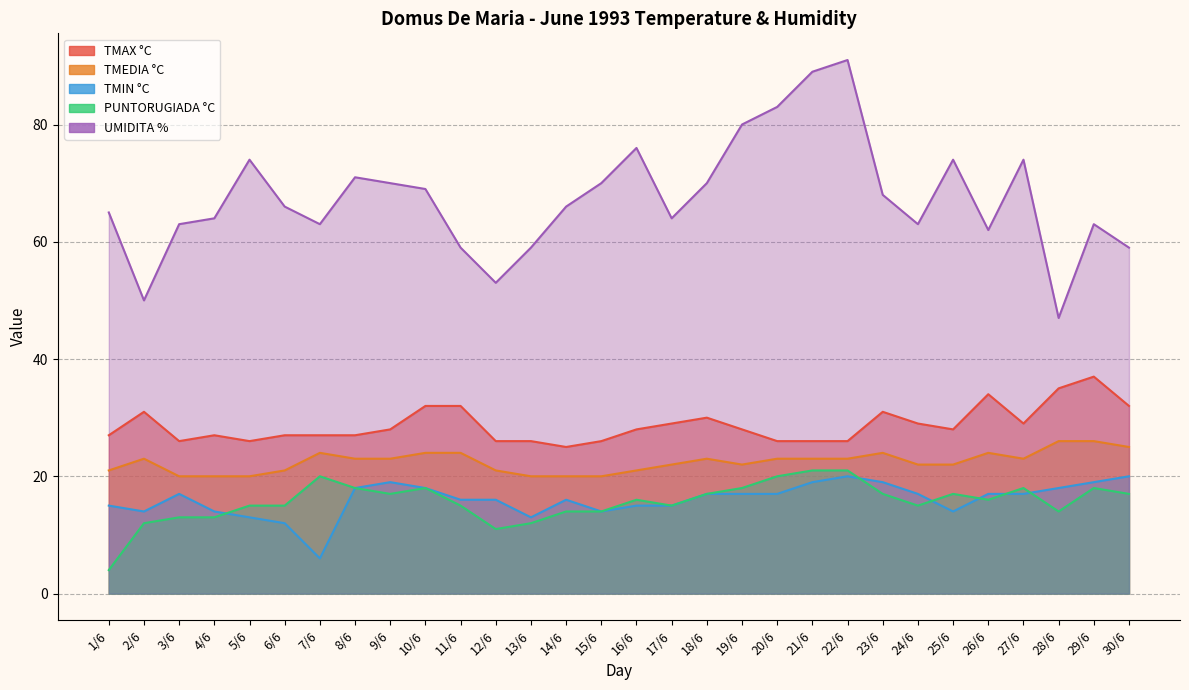

How many data points does each series have?

30